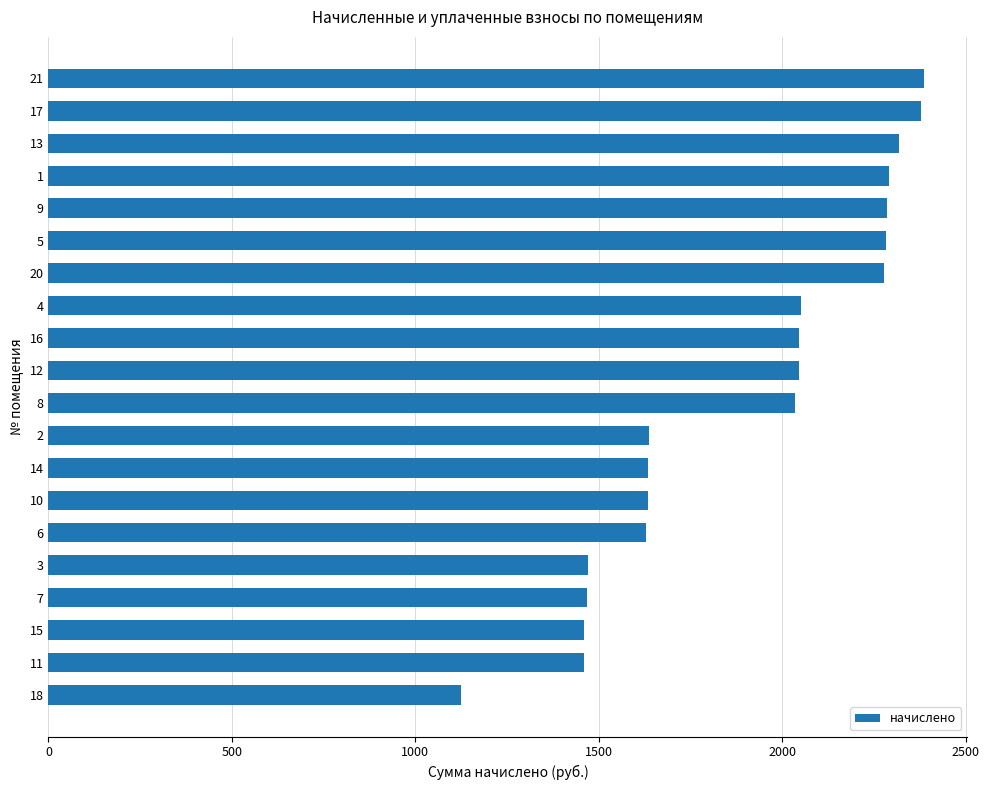

What is the approximate value at 4?

2050.0